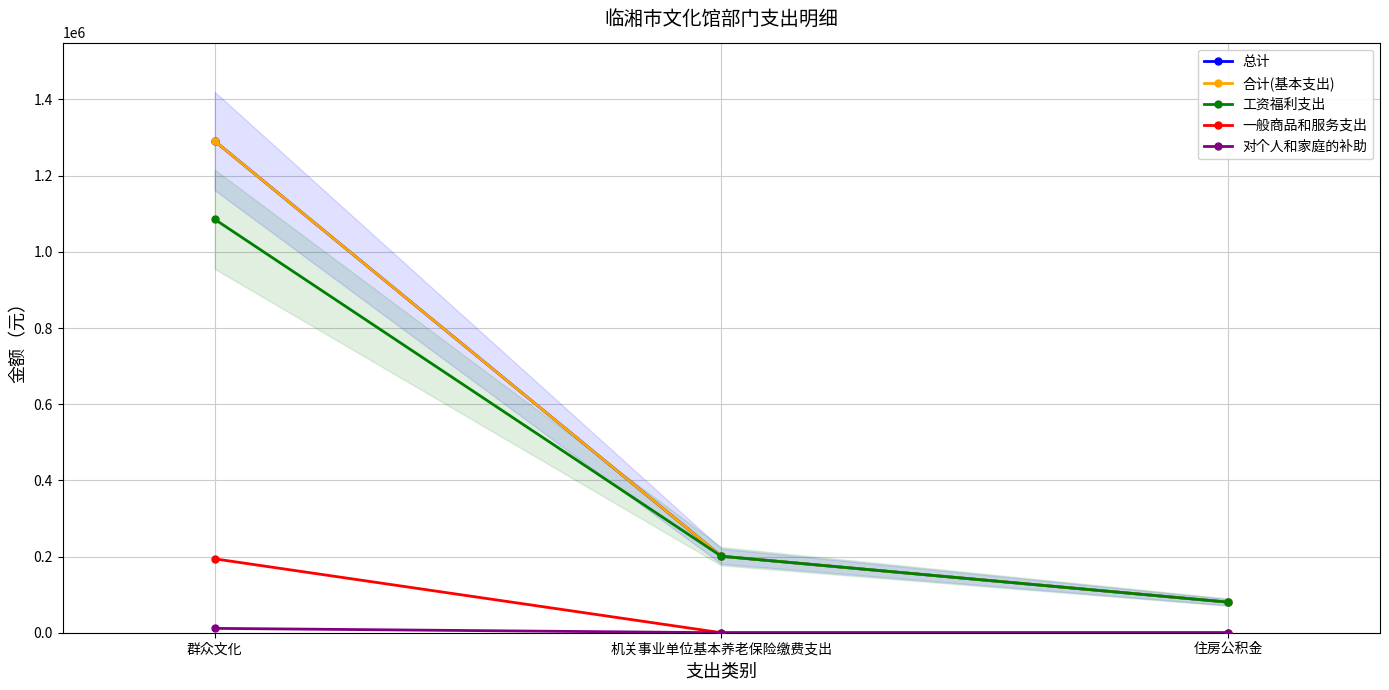

Count the 对个人和家庭的补助 values in the range 0 to 11460.

3